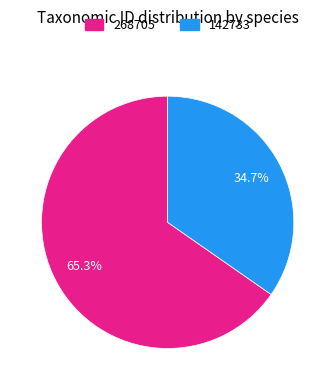

Combined, what portion of the pie is 268705 and 142733?

100.0%